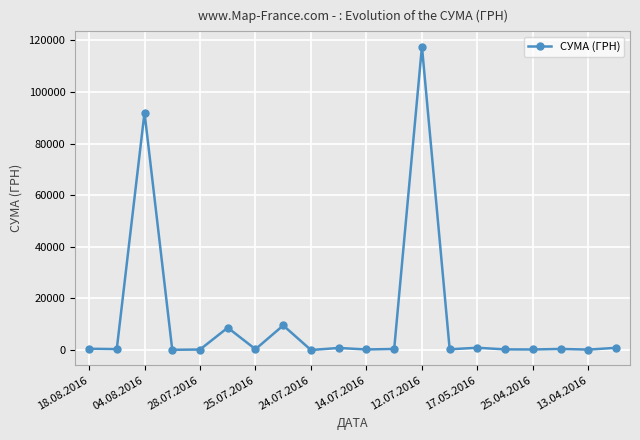

Does the chart display data point markers on the line(s)?

Yes